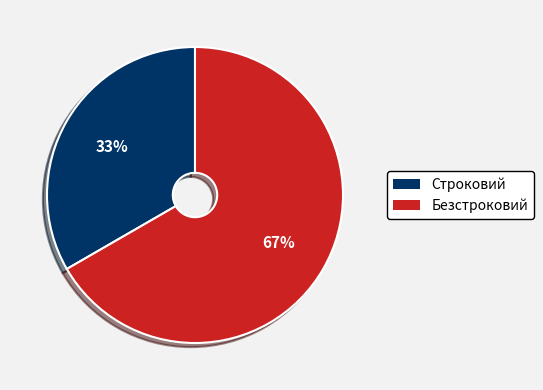

To the nearest percent, what percentage of the pie is Строковий?

33%